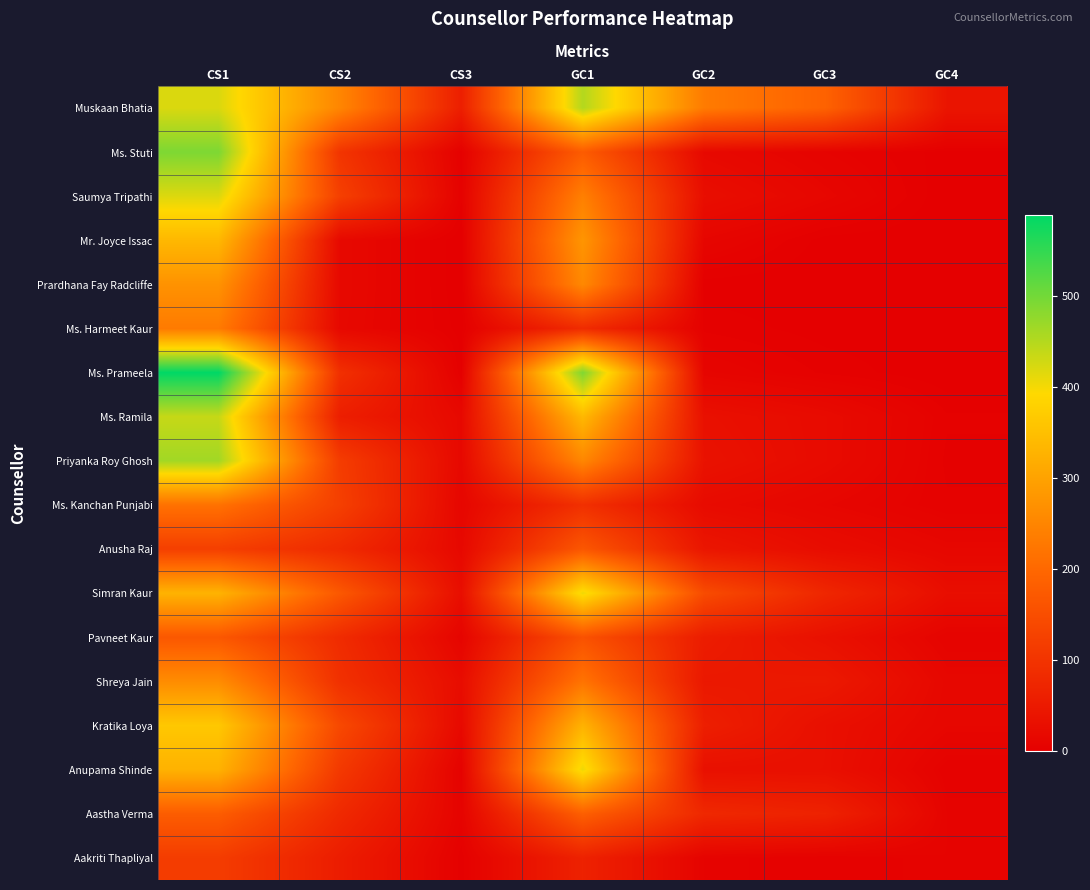

List the series in order of their peak value, lowest first.

Aakriti Thapliyal, Anusha Raj, Pavneet Kaur, Aastha Verma, Ms. Kanchan Punjabi, Ms. Harmeet Kaur, Shreya Jain, Prardhana Fay Radcliffe, Mr. Joyce Issac, Kratika Loya, Simran Kaur, Anupama Shinde, Saumya Tripathi, Ms. Ramila, Muskaan Bhatia, Priyanka Roy Ghosh, Ms. Stuti, Ms. Prameela